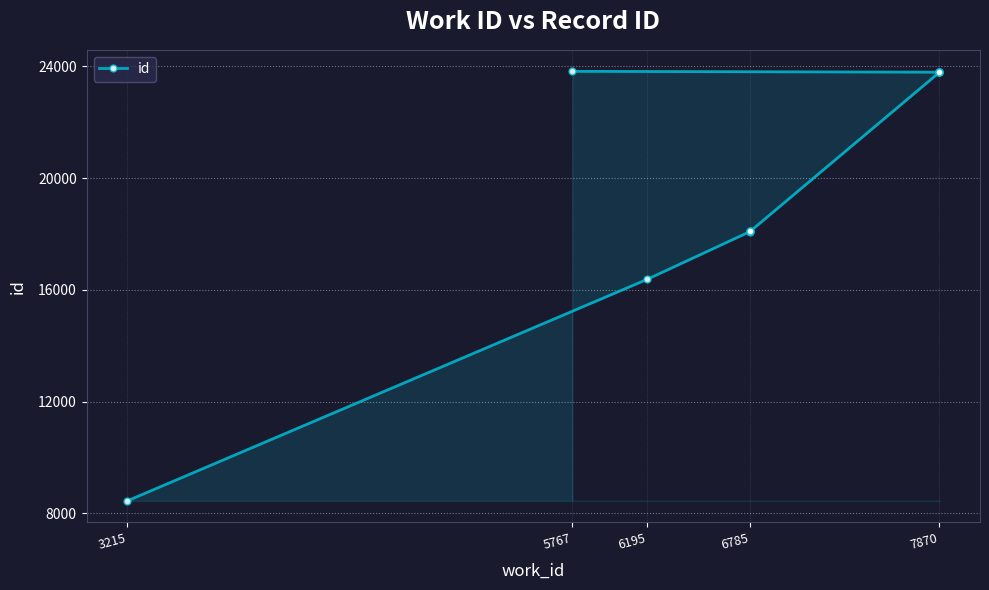

What is the smallest value displayed?

8445